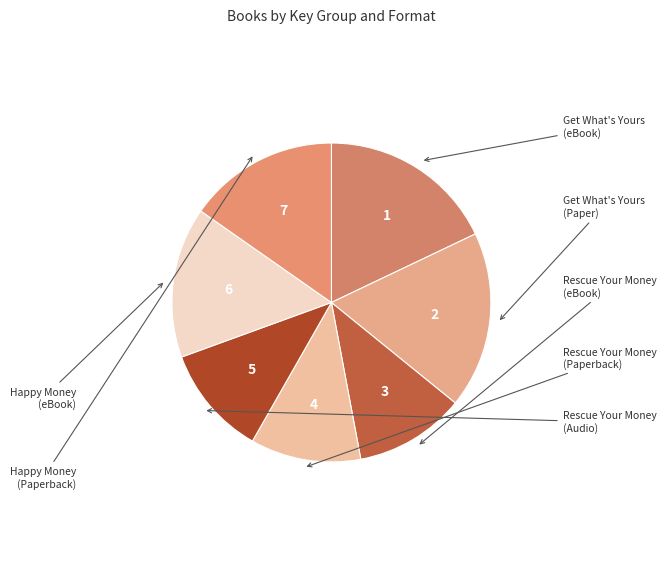

How many slices are in this pie chart?

7